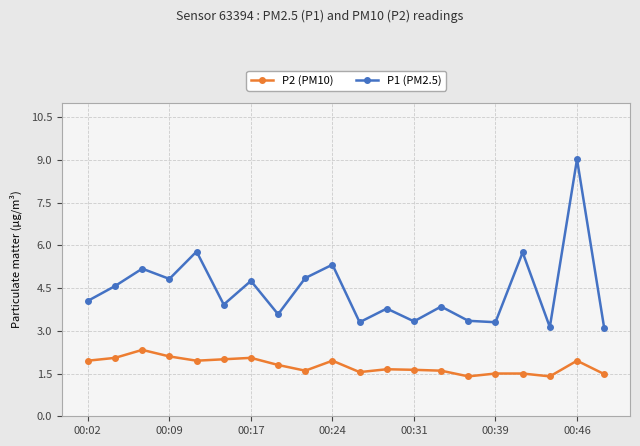

What is the minimum value shown in the chart?

1.4